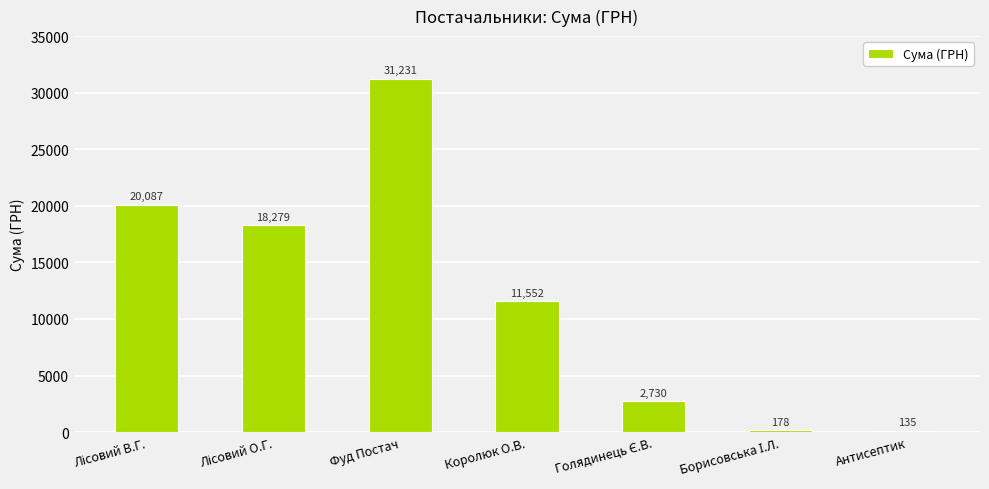

Which category has the lowest value across all series?

Антисептик